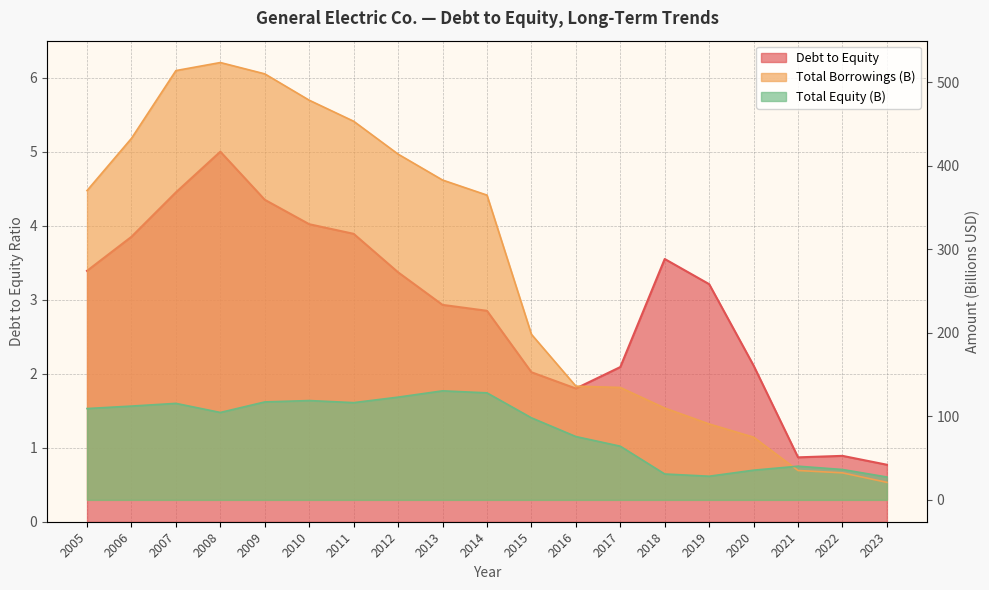

Where does the Total Borrowings (B) series first go above 364?

2005